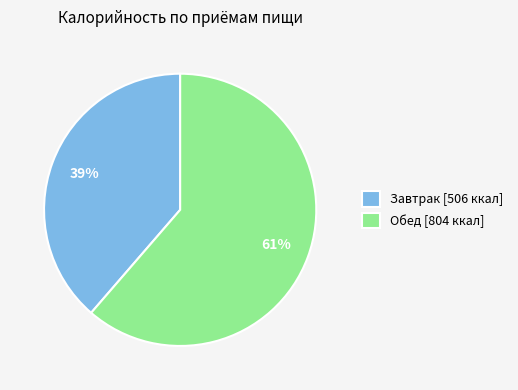

What is the majority slice?

Обед